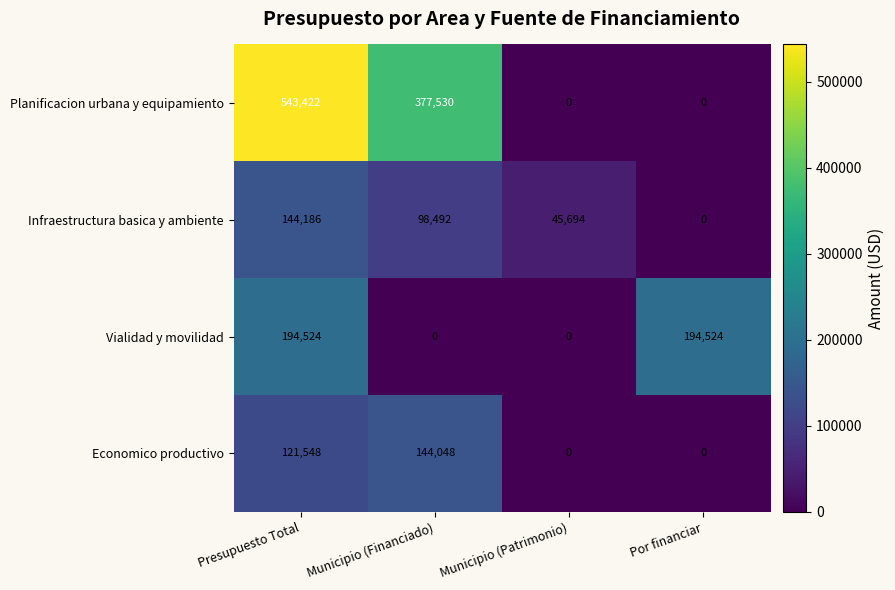

Is it true that Planificacion urbana y equipamiento equals -260138 at Por financiar?

False